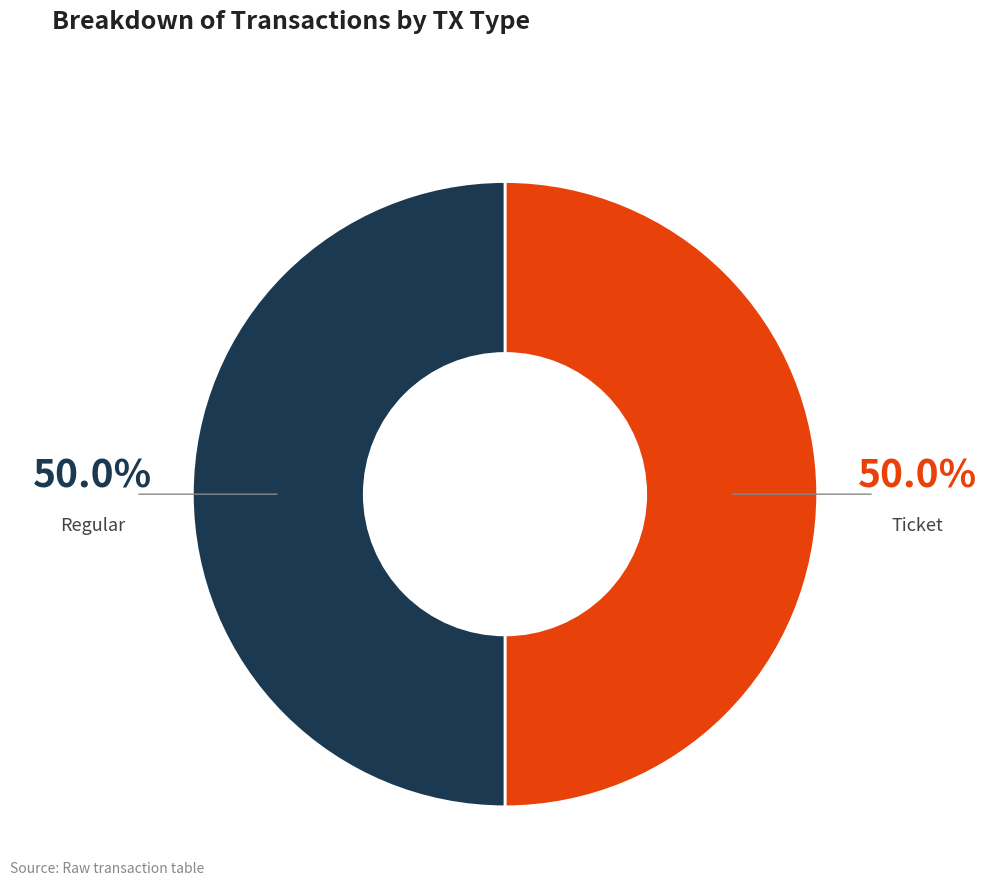

How much of the chart is everything except Ticket?

50.0%